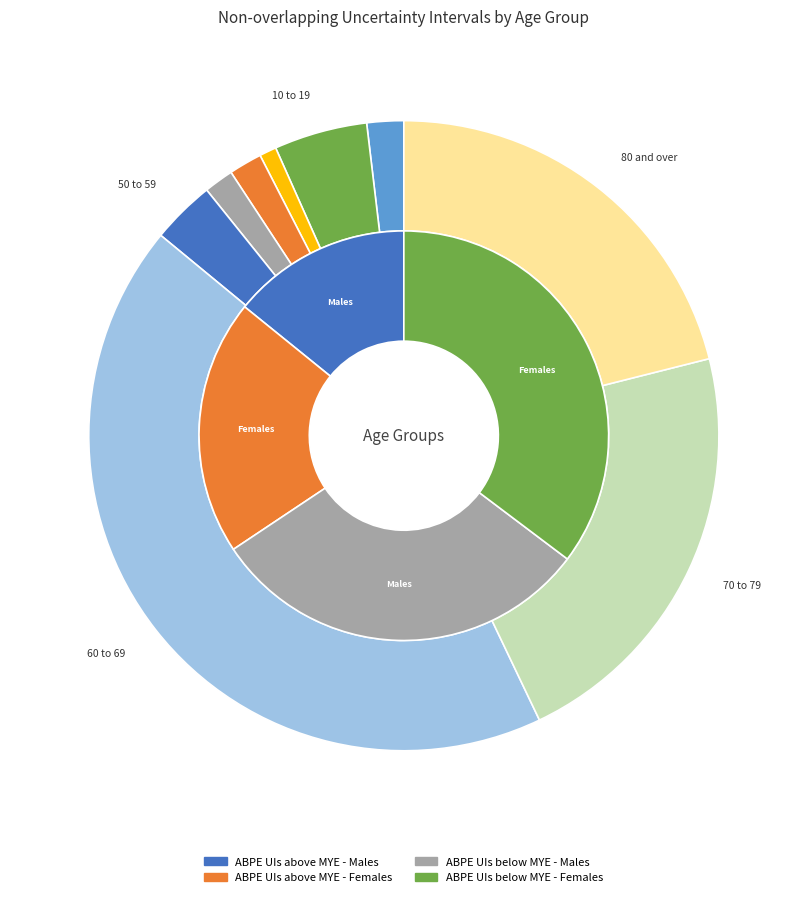

What is the largest slice in the pie chart?

60 to 69